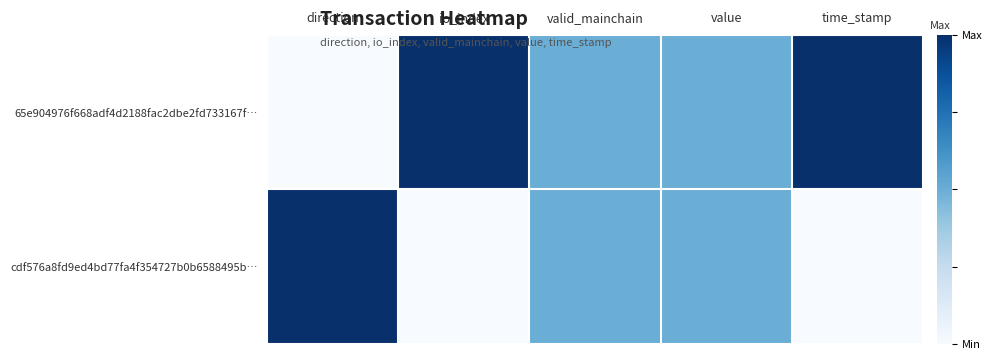

List the series in order of their overall mean, lowest first.

cdf576a8fd9ed4bd77fa4f354727b0b6588495b…, 65e904976f668adf4d2188fac2dbe2fd733167f…